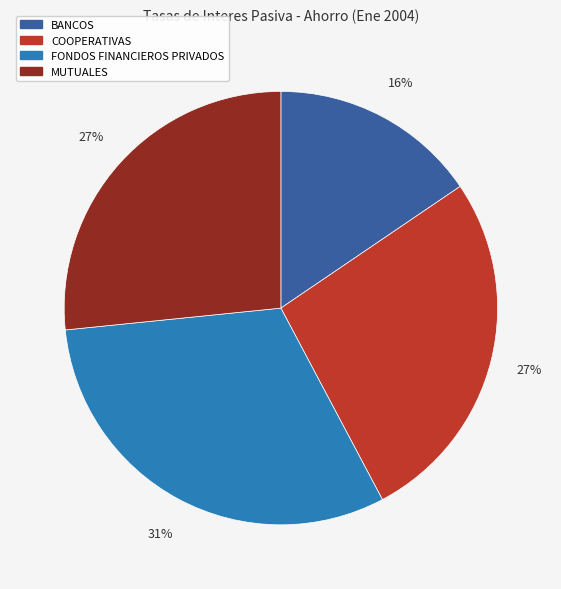

True or false: FONDOS FINANCIEROS PRIVADOS accounts for 31% of the total.

True